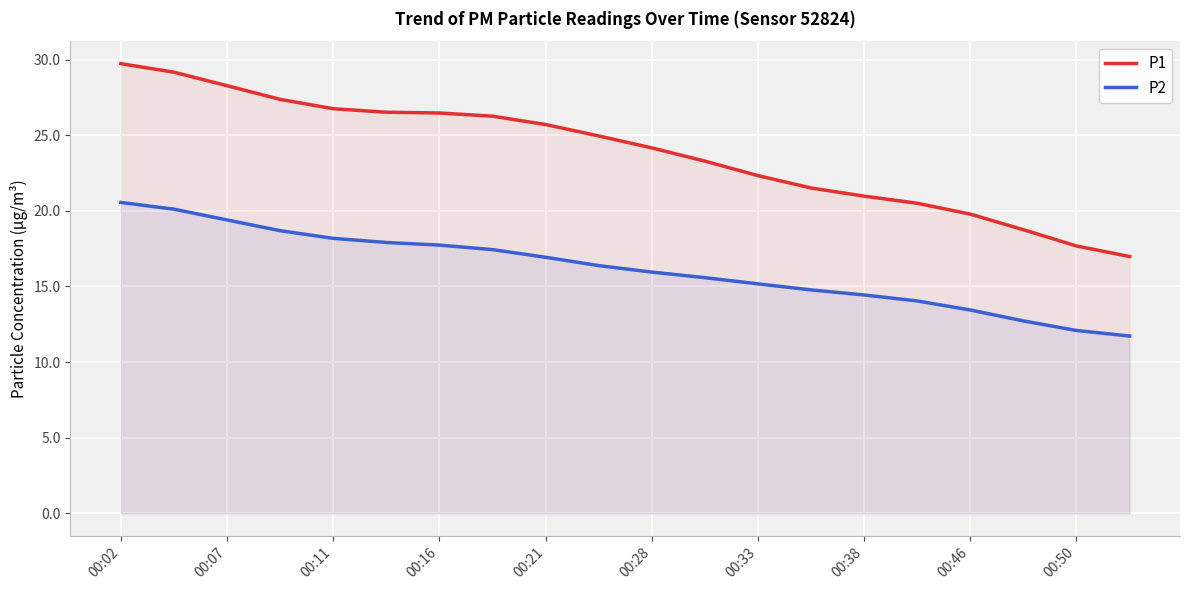

What is the total value across all series at 00:28?

40.1